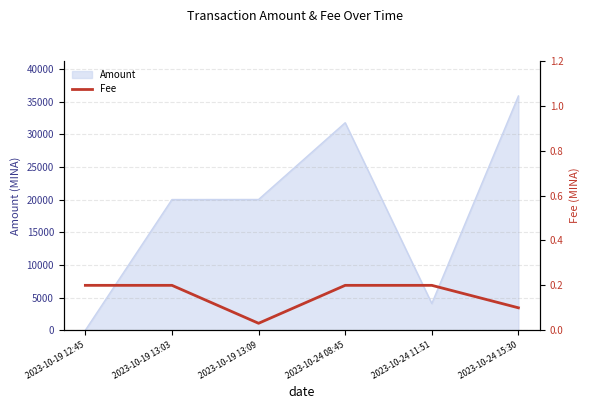

Reading left to right, transcribe all the data shown in this chart.

2023-10-19 12:45=0.2	2023-10-19 13:03=0.2	2023-10-19 13:09=0.0	2023-10-24 08:45=0.2	2023-10-24 11:51=0.2	2023-10-24 15:30=0.1